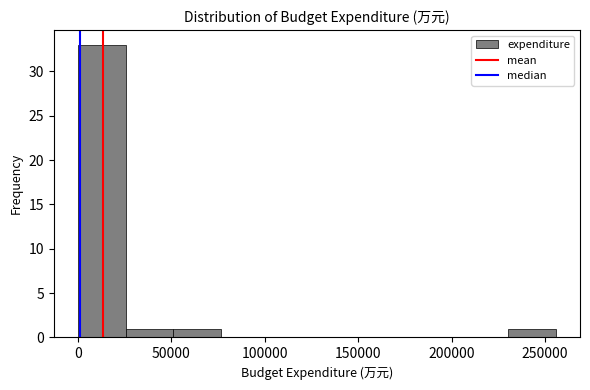

Which range on the x-axis has the tallest bar?

0 to 25000